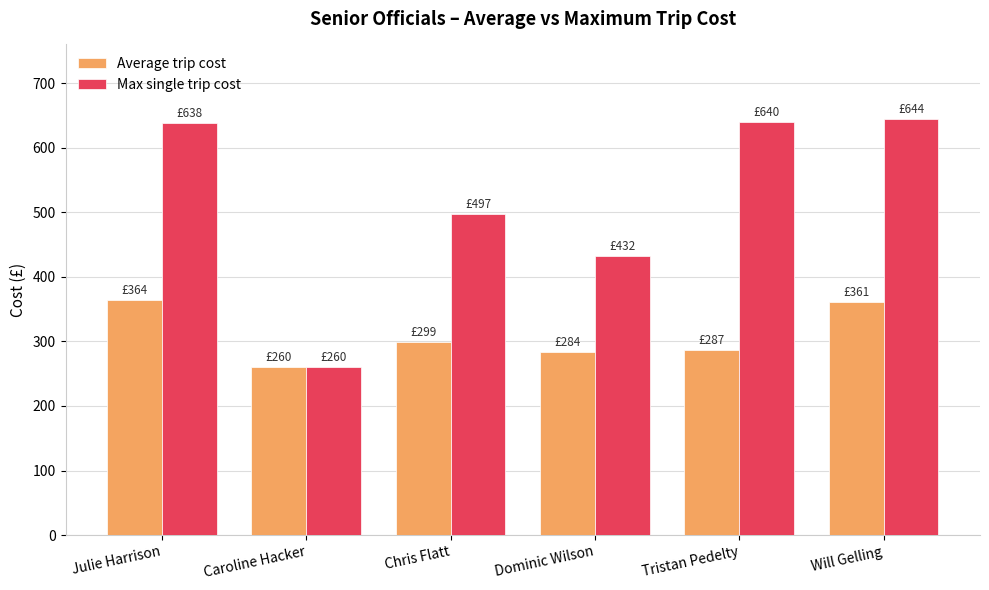

Which series has the largest total across all categories?

Max single trip cost